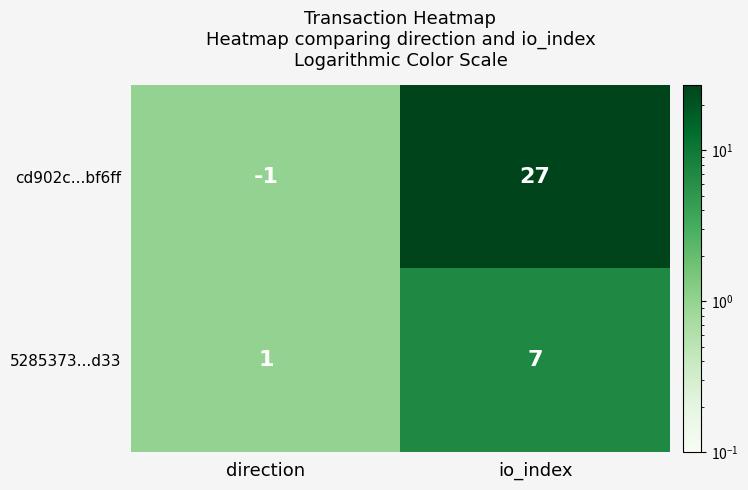

Which label corresponds to the largest value in the chart?

io_index